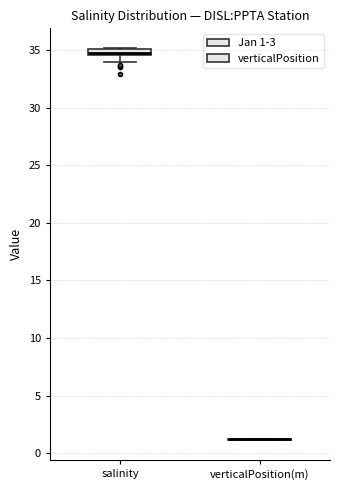

Where is the lower edge of the box for salinity on the y-axis? The values are not printed on the chart, so give them approximately, as read against the axis.

34.5